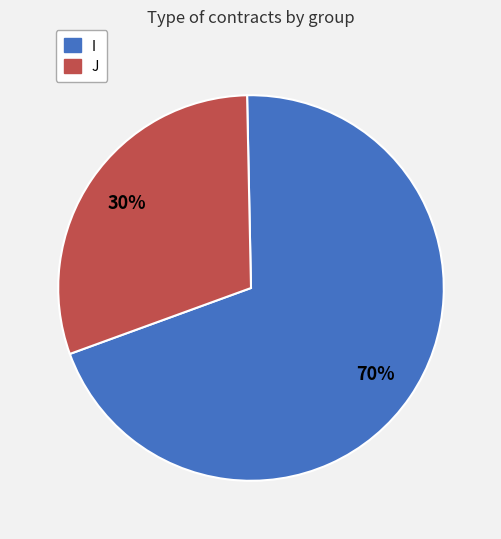

To the nearest percent, what percentage of the pie is J?

30%